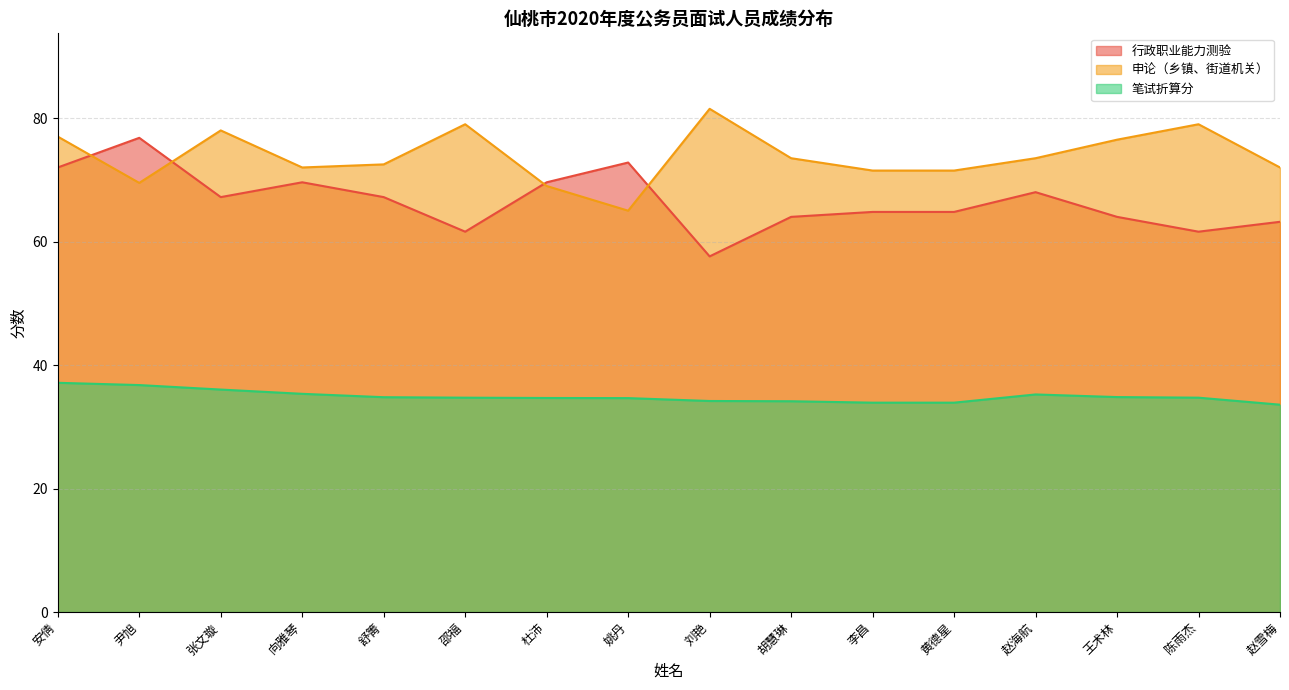

Reading left to right, list all the values displayed in this chart.

行政职业能力测验: 安倩=72.0	尹旭=76.8	张文璇=67.2	向雅琴=69.6	舒箐=67.2	邵福=61.6	杜沛=69.6	姚丹=72.8	刘艳=57.6	胡慧琳=64.0	李昌=64.8	黄德星=64.8	赵海航=68.0	王术林=64.0	陈雨杰=61.6	赵雪梅=63.2
申论（乡镇、街道机关）: 安倩=77.0	尹旭=69.5	张文璇=78.0	向雅琴=72.0	舒箐=72.5	邵福=79.0	杜沛=69.0	姚丹=65.0	刘艳=81.5	胡慧琳=73.5	李昌=71.5	黄德星=71.5	赵海航=73.5	王术林=76.5	陈雨杰=79.0	赵雪梅=72.0
笔试折算分: 安倩=37.1	尹旭=36.8	张文璇=36.0	向雅琴=35.3	舒箐=34.8	邵福=34.7	杜沛=34.7	姚丹=34.6	刘艳=34.2	胡慧琳=34.1	李昌=33.9	黄德星=33.9	赵海航=35.2	王术林=34.8	陈雨杰=34.7	赵雪梅=33.6